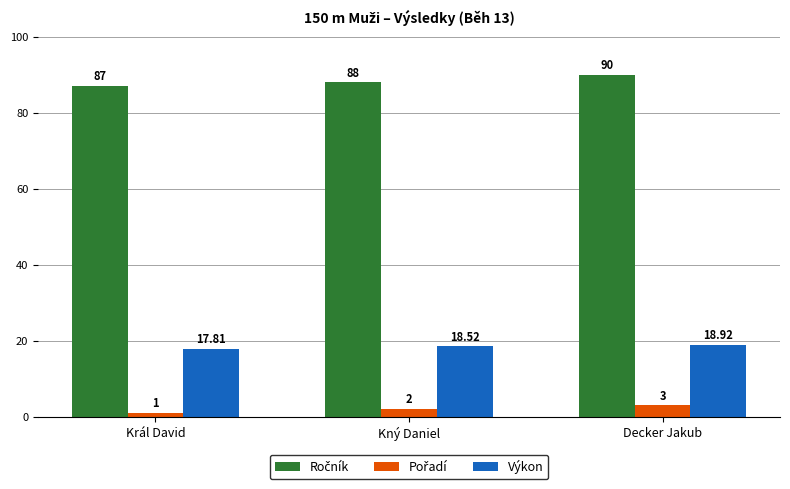

Which category has the lowest value across all series?

Král David